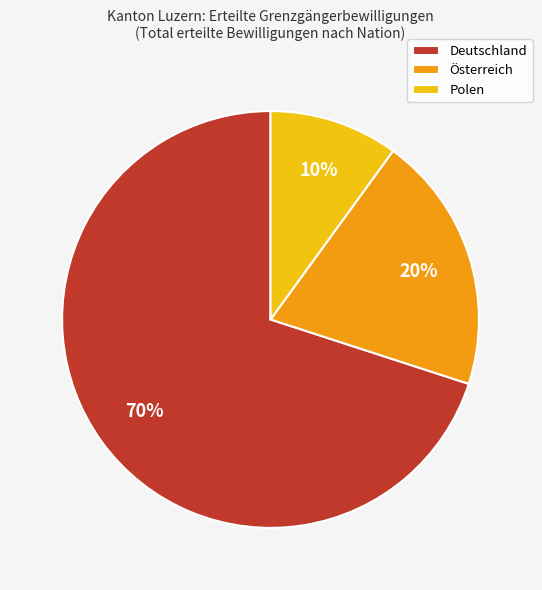

Which category accounts for the majority?

Deutschland